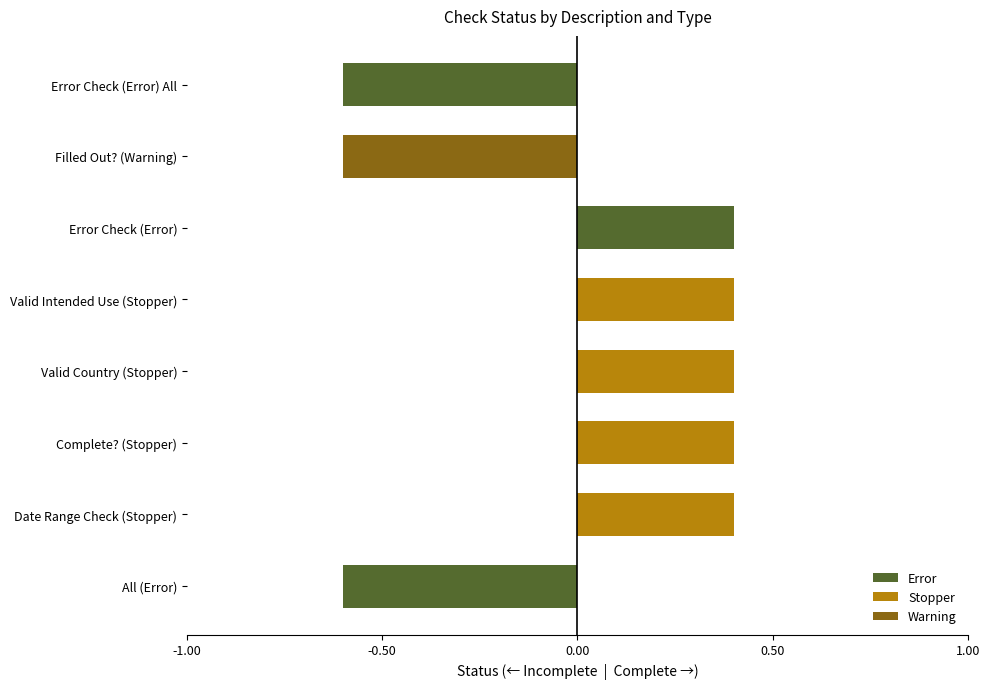

What is the change in value from All (Error) to Date Range Check (Stopper)?

+1.0